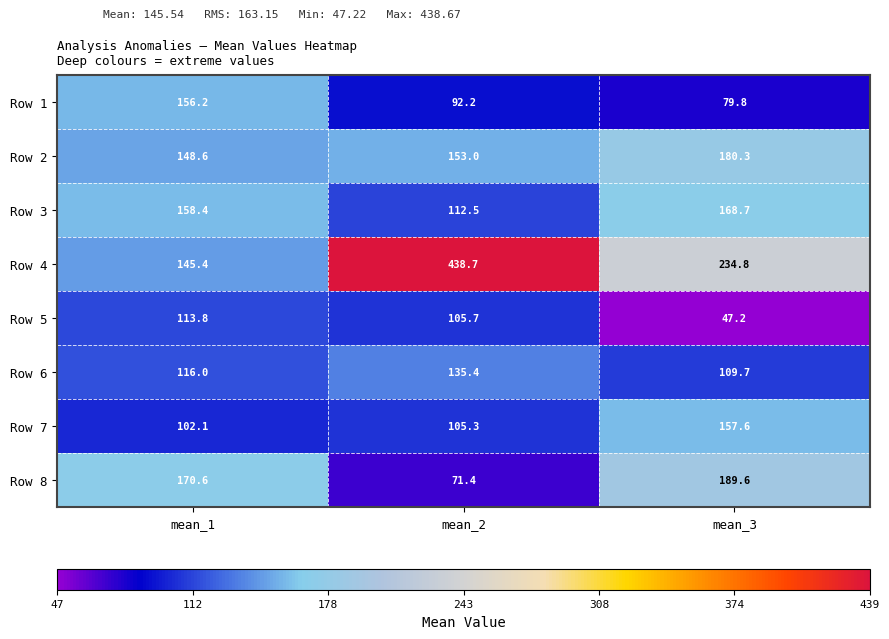

What is the minimum value shown in the chart?

47.2